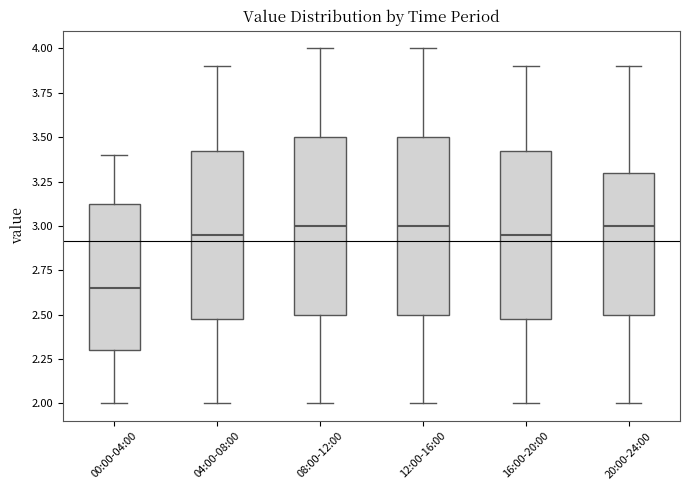

Reading left to right, transcribe this box plot: for each box, give where its median line is, the range the box spans, and where its two whiskers end, as read against the y-axis. The values are not printed on the chart, so give them approximately, as read against the axis.

00:00-04:00: median 2.65, box 2.30 to 3.15, whiskers 2.00 to 3.40
04:00-08:00: median 2.95, box 2.50 to 3.45, whiskers 2.00 to 3.90
08:00-12:00: median 3.00, box 2.50 to 3.50, whiskers 2.00 to 4.00
12:00-16:00: median 3.00, box 2.50 to 3.50, whiskers 2.00 to 4.00
16:00-20:00: median 2.95, box 2.50 to 3.45, whiskers 2.00 to 3.90
20:00-24:00: median 3.00, box 2.50 to 3.30, whiskers 2.00 to 3.90